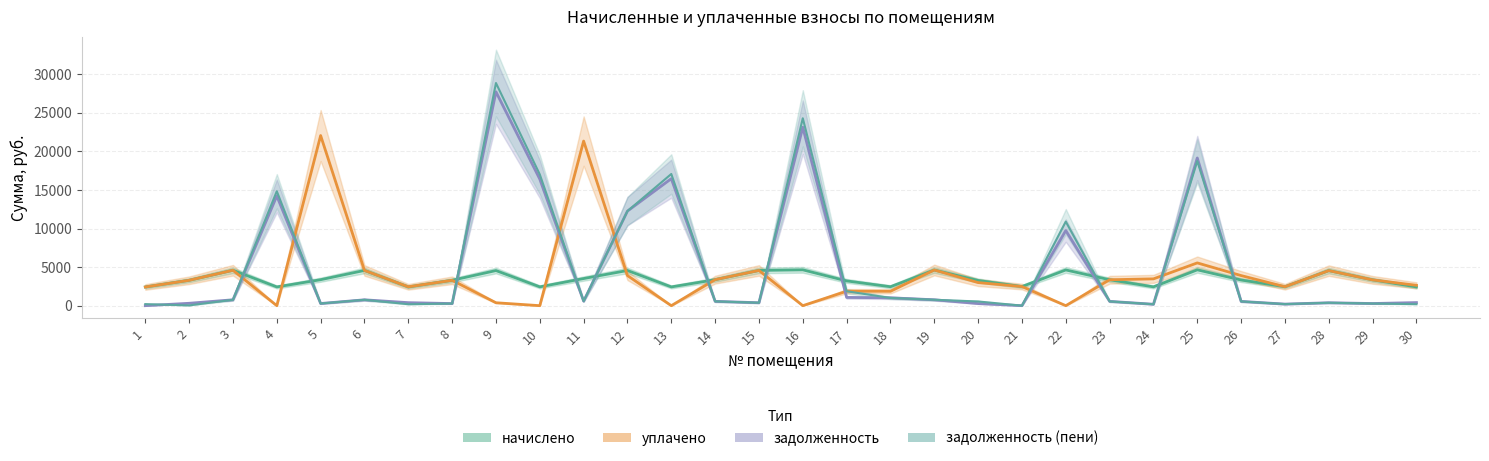

Which category has the lowest value across all series?

1